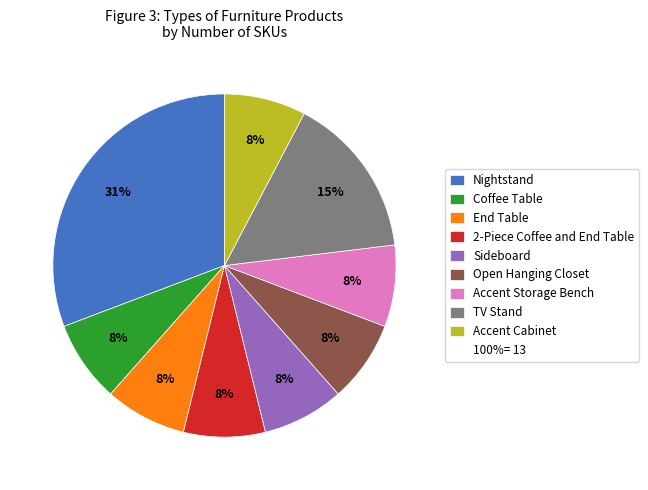

To the nearest percent, what is the average slice percentage?

11%